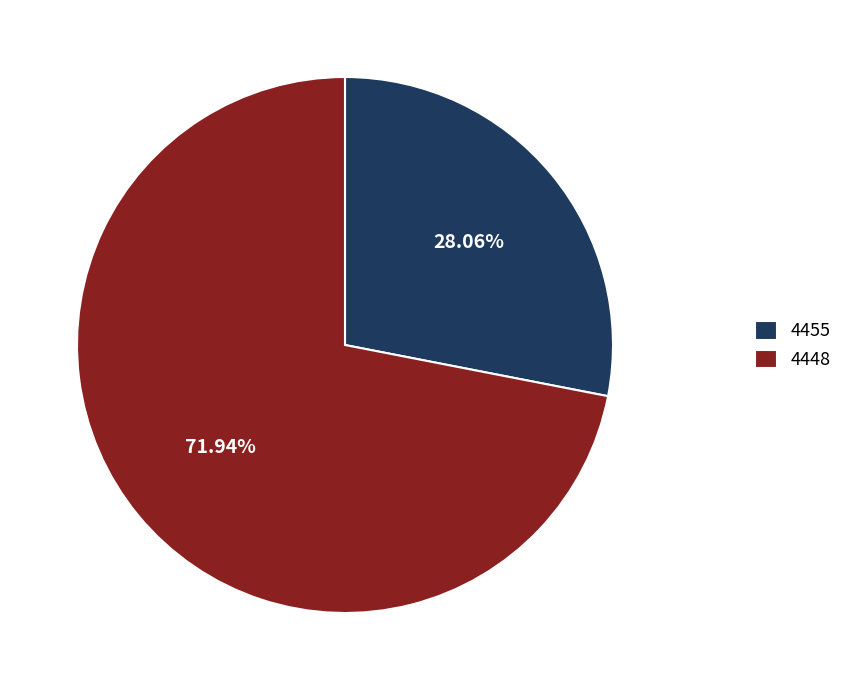

How many slices are in this pie chart?

2